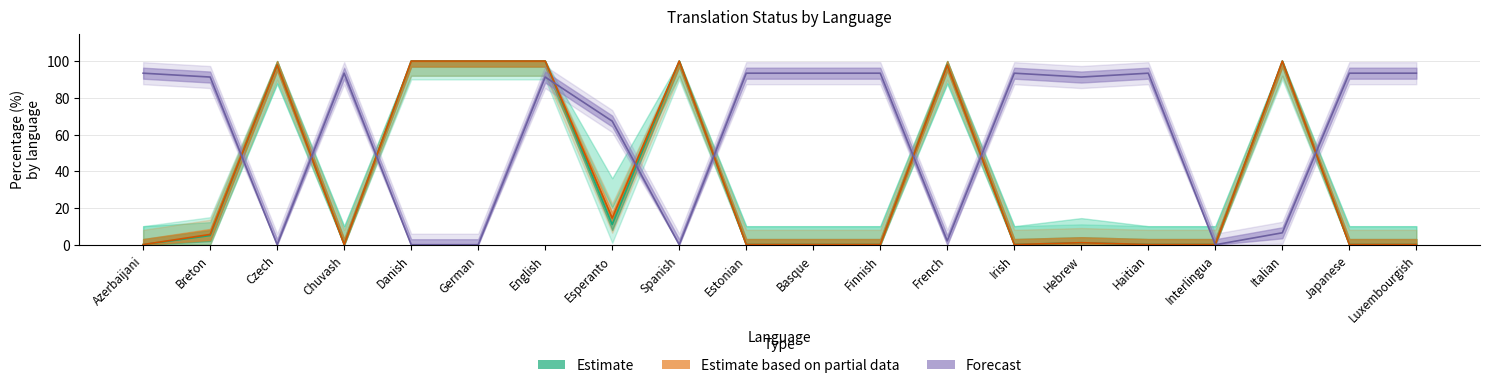

Reading left to right, transcribe all the data shown in this chart.

Translated Words %: Azerbaijani=0.1	Breton=5.0	Czech=98.0	Chuvash=0.1	Danish=100.0	German=100.0	English=100.0	Esperanto=11.0	Spanish=100.0	Estonian=0.1	Basque=0.1	Finnish=0.1	French=98.0	Irish=0.1	Hebrew=1.1	Haitian=0.1	Interlingua=0.1	Italian=100.0	Japanese=0.1	Luxembourgish=0.1
Translated Chars %: Azerbaijani=0.1	Breton=5.6	Czech=97.8	Chuvash=0.1	Danish=100.0	German=100.0	English=100.0	Esperanto=14.5	Spanish=100.0	Estonian=0.1	Basque=0.1	Finnish=0.1	French=97.8	Irish=0.1	Hebrew=1.1	Haitian=0.1	Interlingua=0.1	Italian=100.0	Japanese=0.1	Luxembourgish=0.1
Failing %: Azerbaijani=93.4	Breton=91.3	Czech=0.0	Chuvash=93.4	Danish=0.0	German=0.0	English=91.3	Esperanto=67.3	Spanish=0.0	Estonian=93.4	Basque=93.4	Finnish=93.4	French=2.1	Irish=93.4	Hebrew=91.3	Haitian=93.4	Interlingua=0.0	Italian=6.5	Japanese=93.4	Luxembourgish=93.4